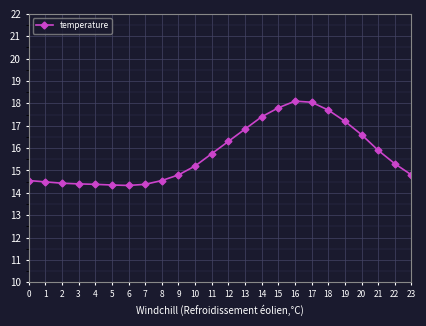

What is the sum of all values?

377.6